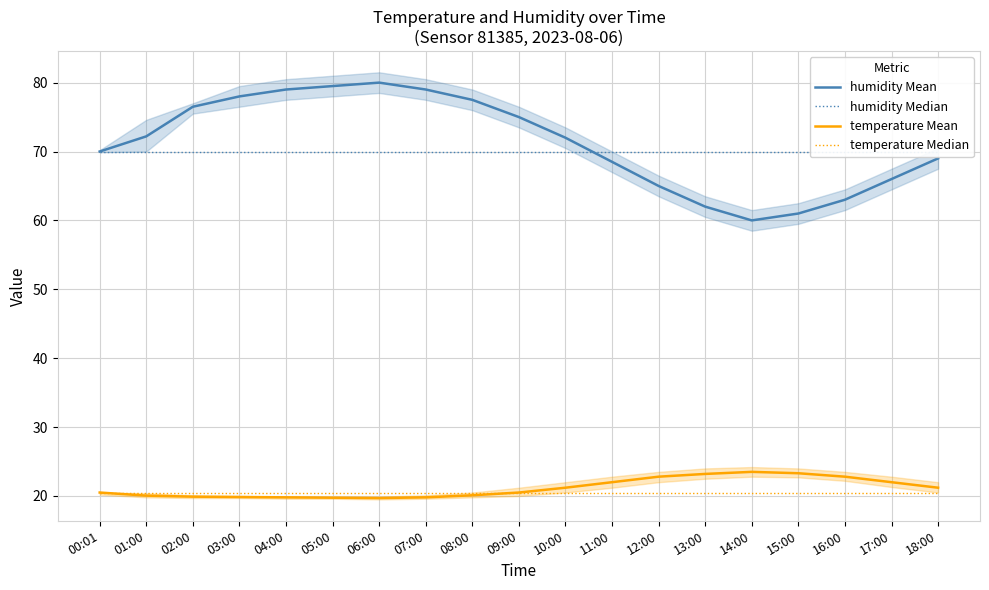

At how many categories does at least one series exceed 45?

19